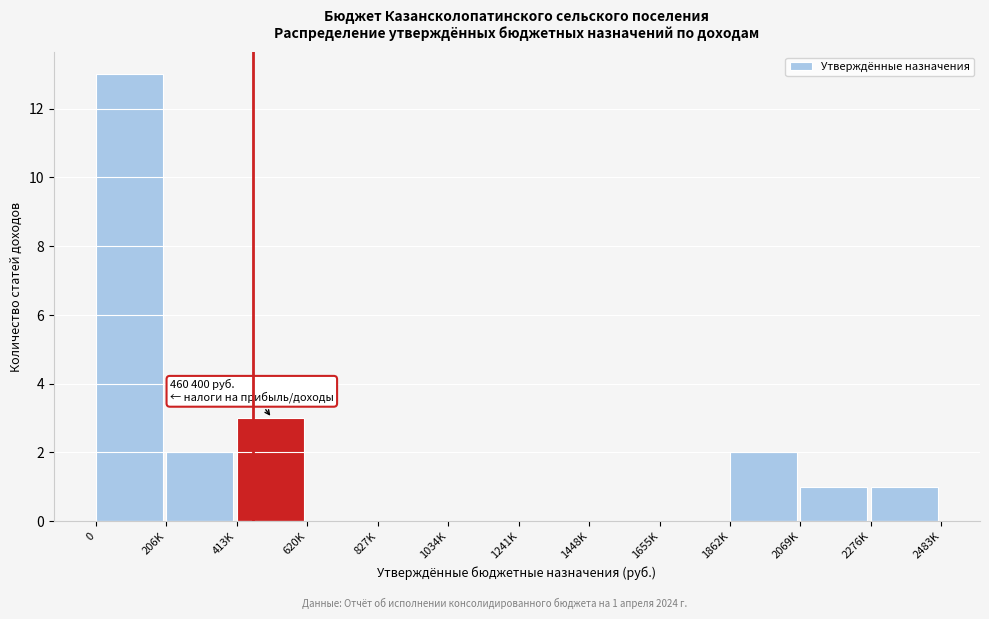

What is the sum of all values?

22